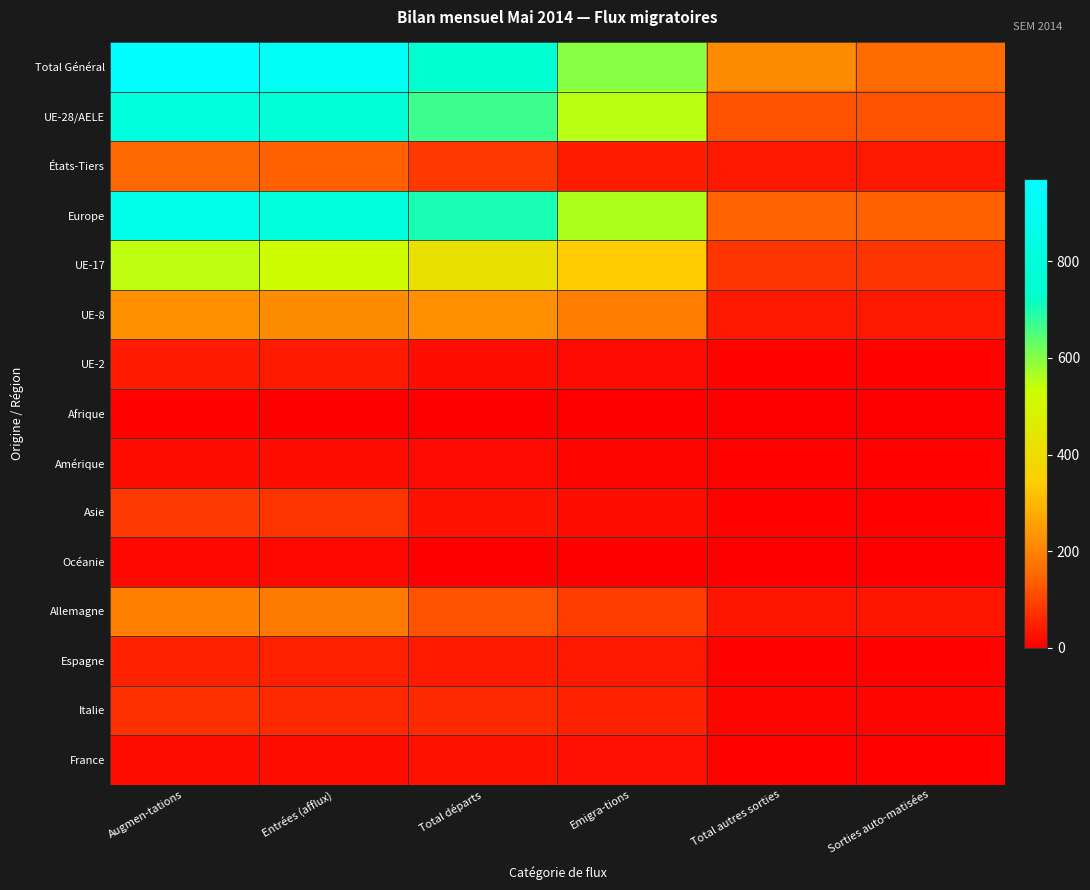

How many categories are shown in the chart?

6